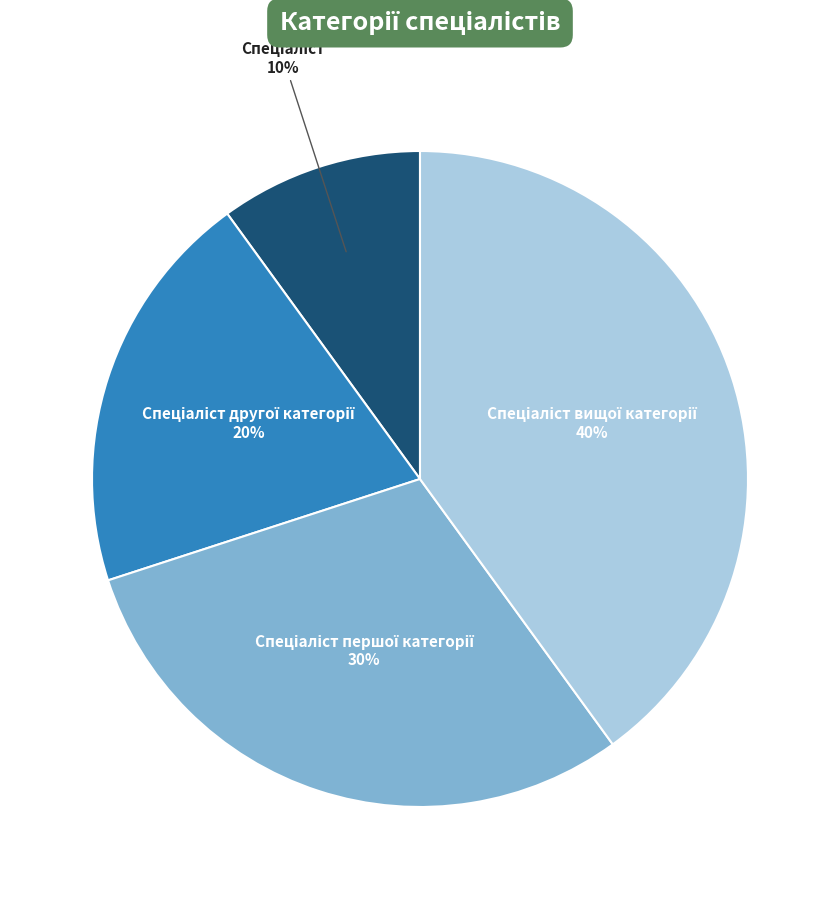

Is there any slice that represents more than half of the pie?

No